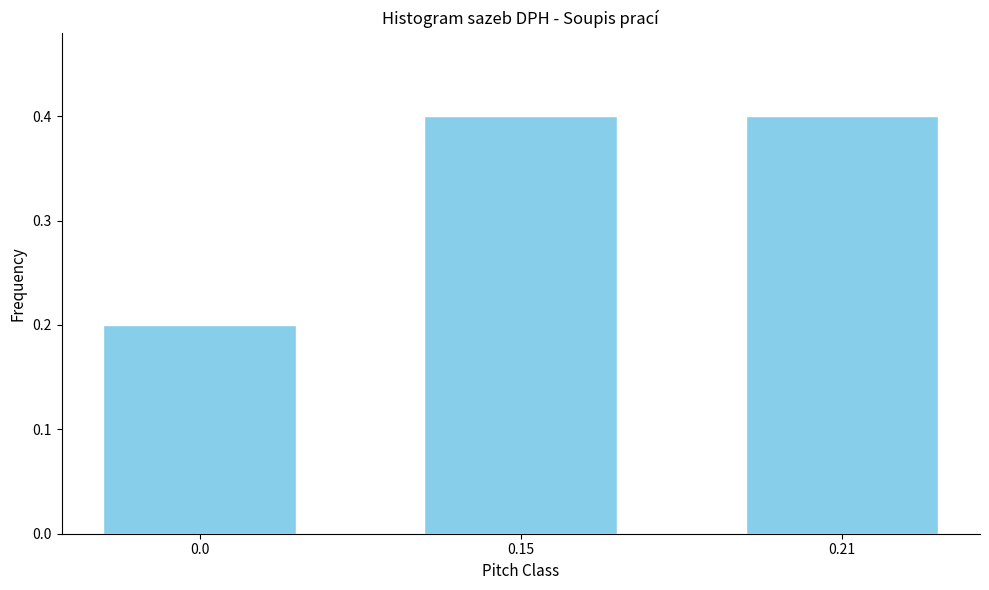

Reading left to right, list all the values displayed in this chart.

0.0=0.2	0.15=0.4	0.21=0.4